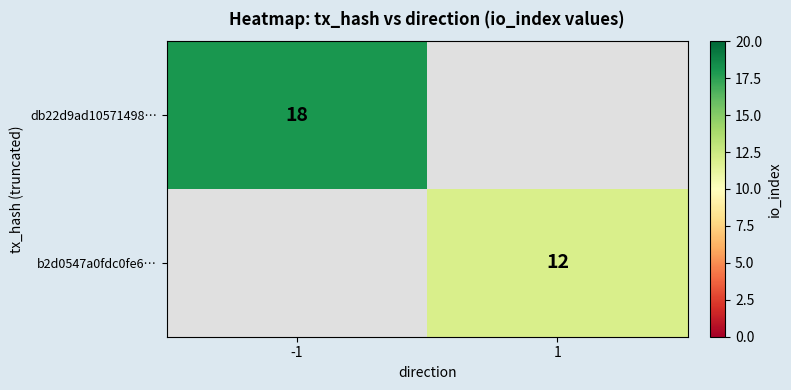

The value of b2d0547a0fdc0fe6… at 1 is 12. True or false?

True